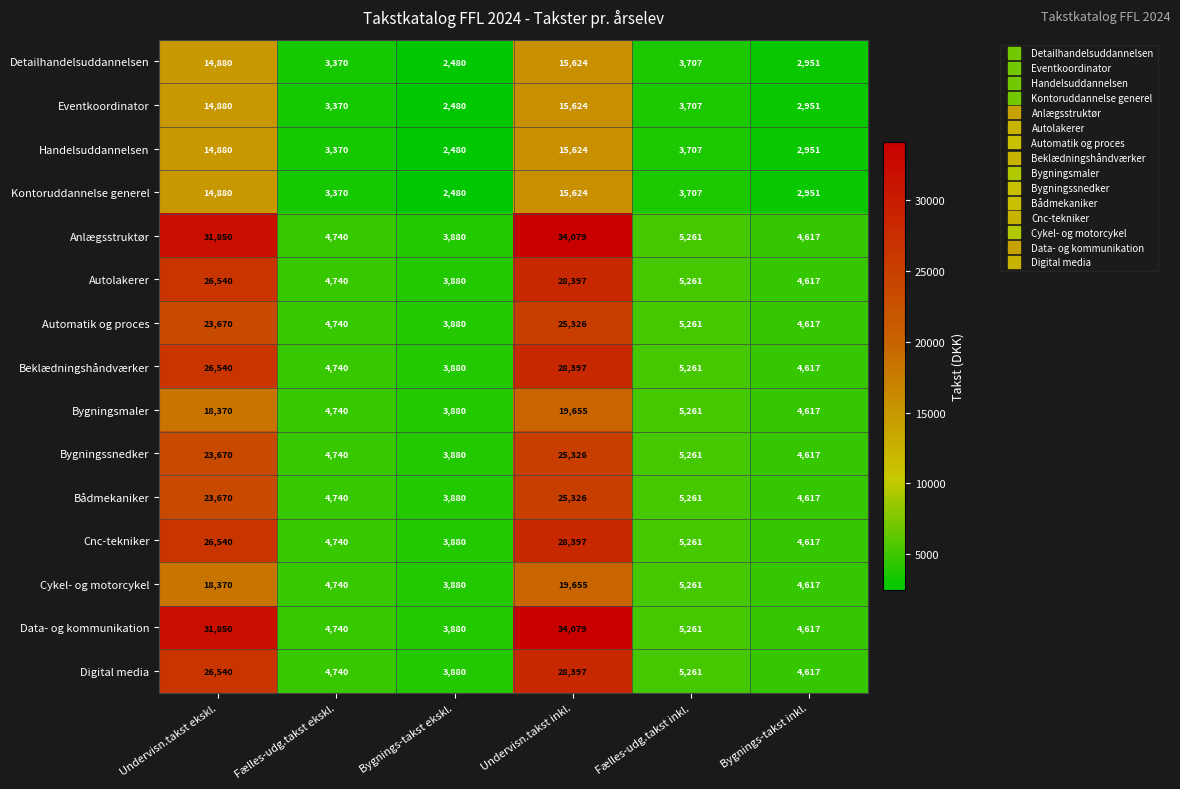

At which category is the sum across all series the highest?

Undervisn.takst inkl.